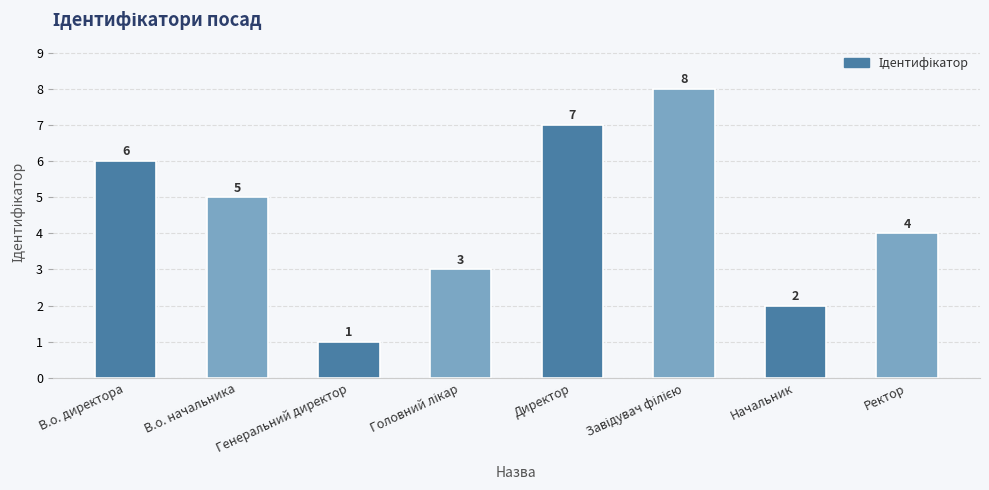

Which has a higher value, В.о. начальника or В.о. директора?

В.о. директора